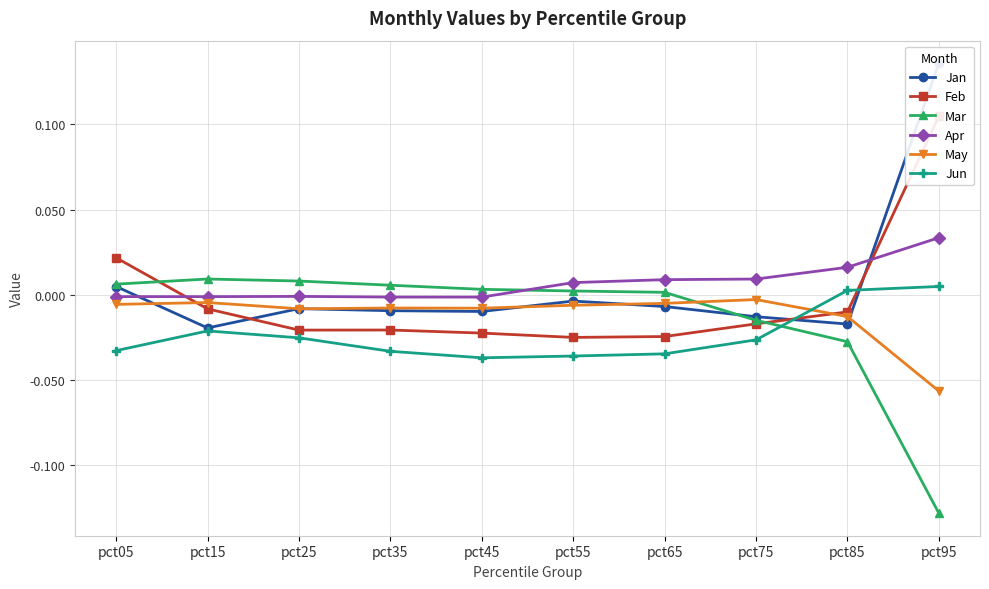

The value of Apr at pct95 is 0.0. True or false?

True